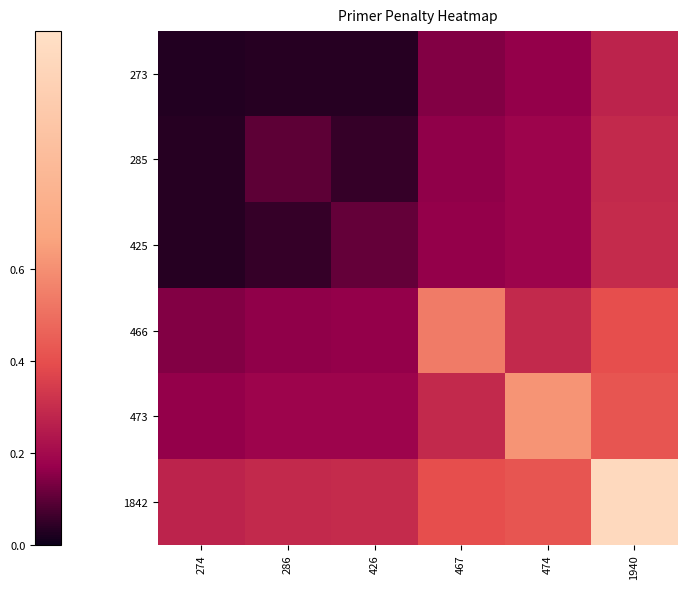

Rank the series by their maximum value, from lowest to highest.

273, 285, 425, 466, 473, 1842